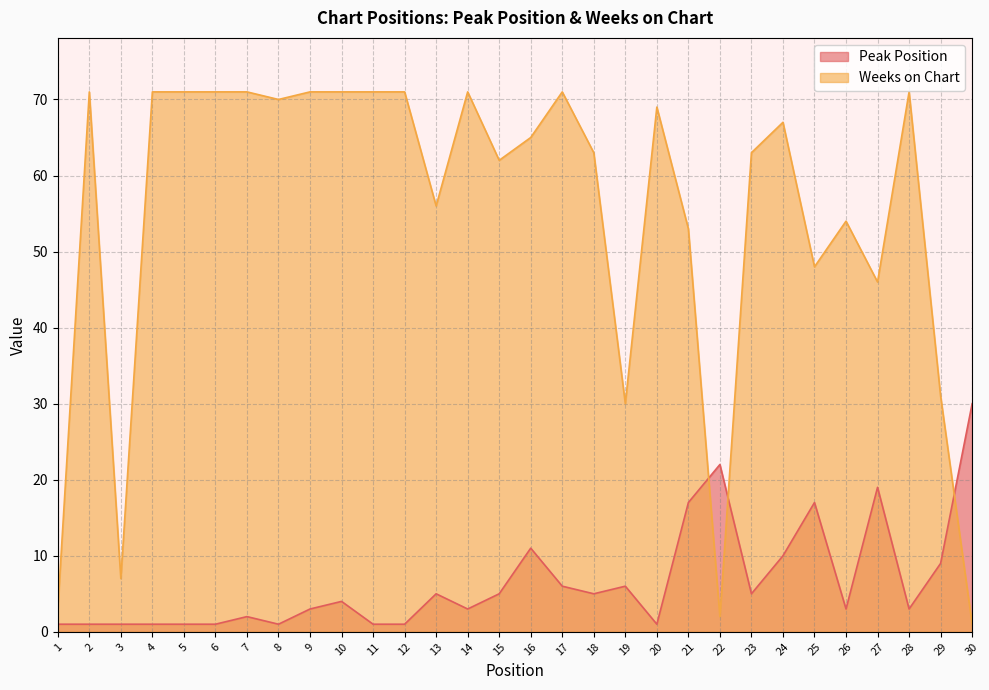

What is the value of the Peak Position point at the 1st from the left?

1